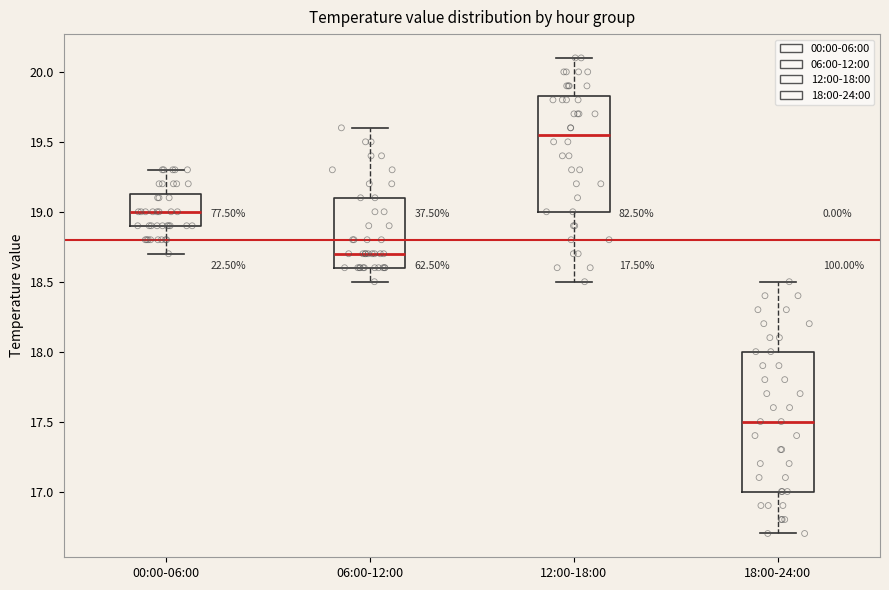

Which box's median line is the highest?

12:00-18:00